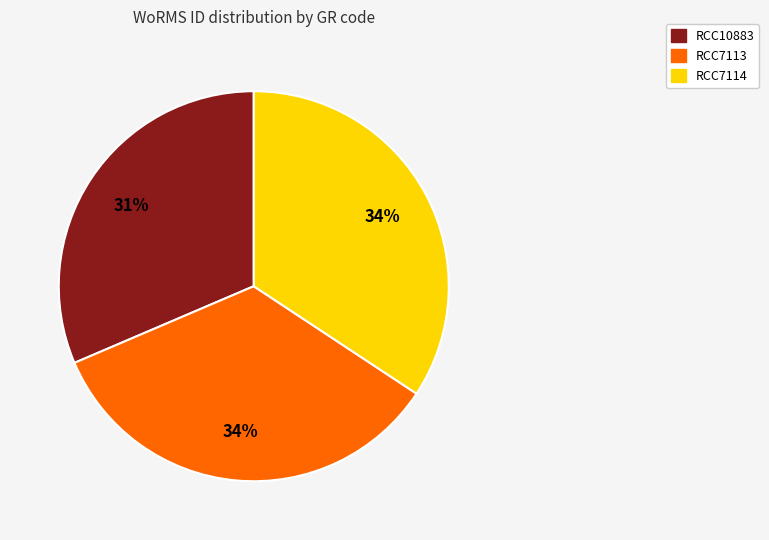

Which slice is the smallest?

RCC10883